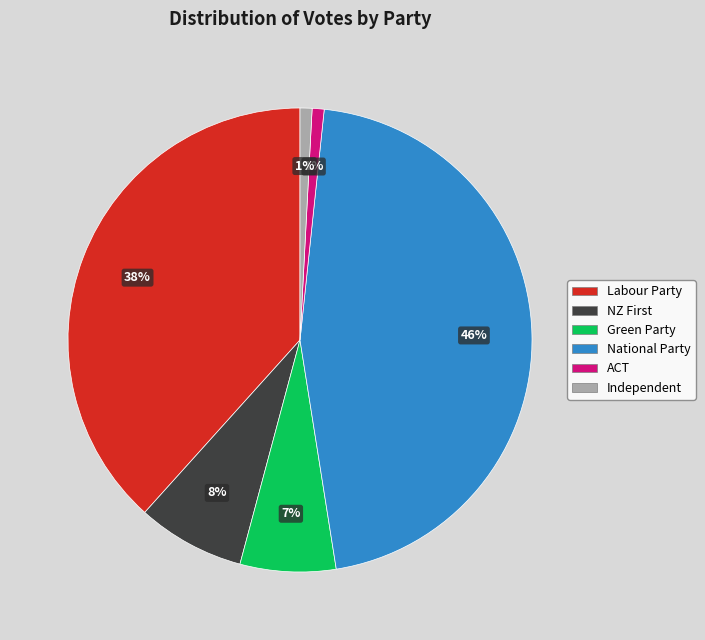

Which slice is the largest?

National Party